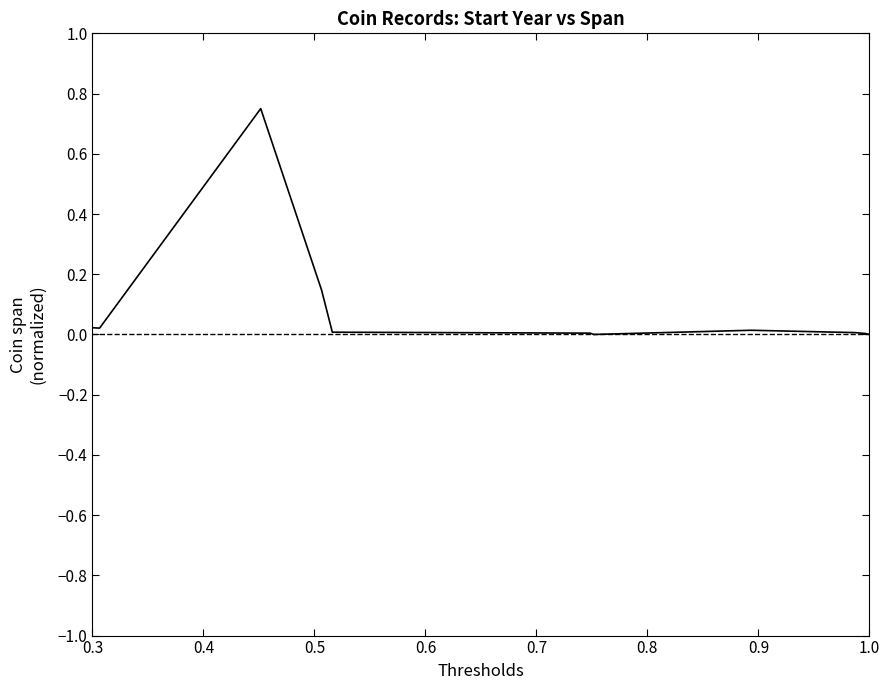

How many lines are shown in the chart?

1